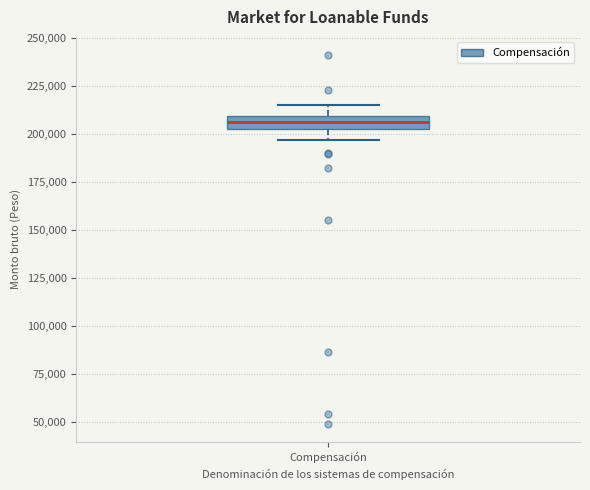

Where does the median line of the box for Compensación sit on the y-axis? The values are not printed on the chart, so give them approximately, as read against the axis.

205000